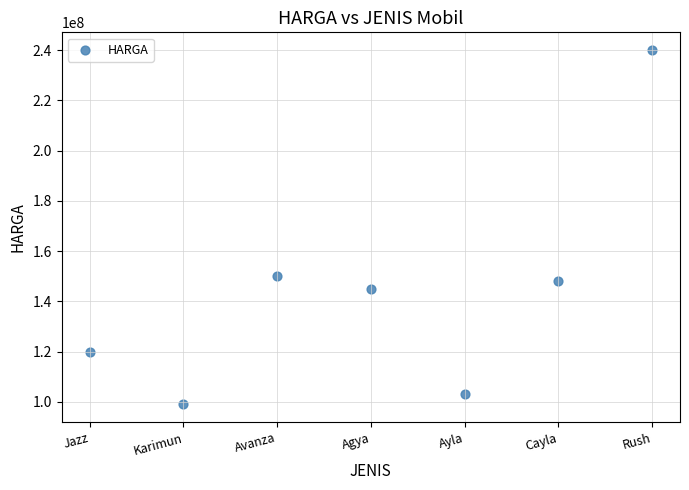

What is the average Y value?

143600000